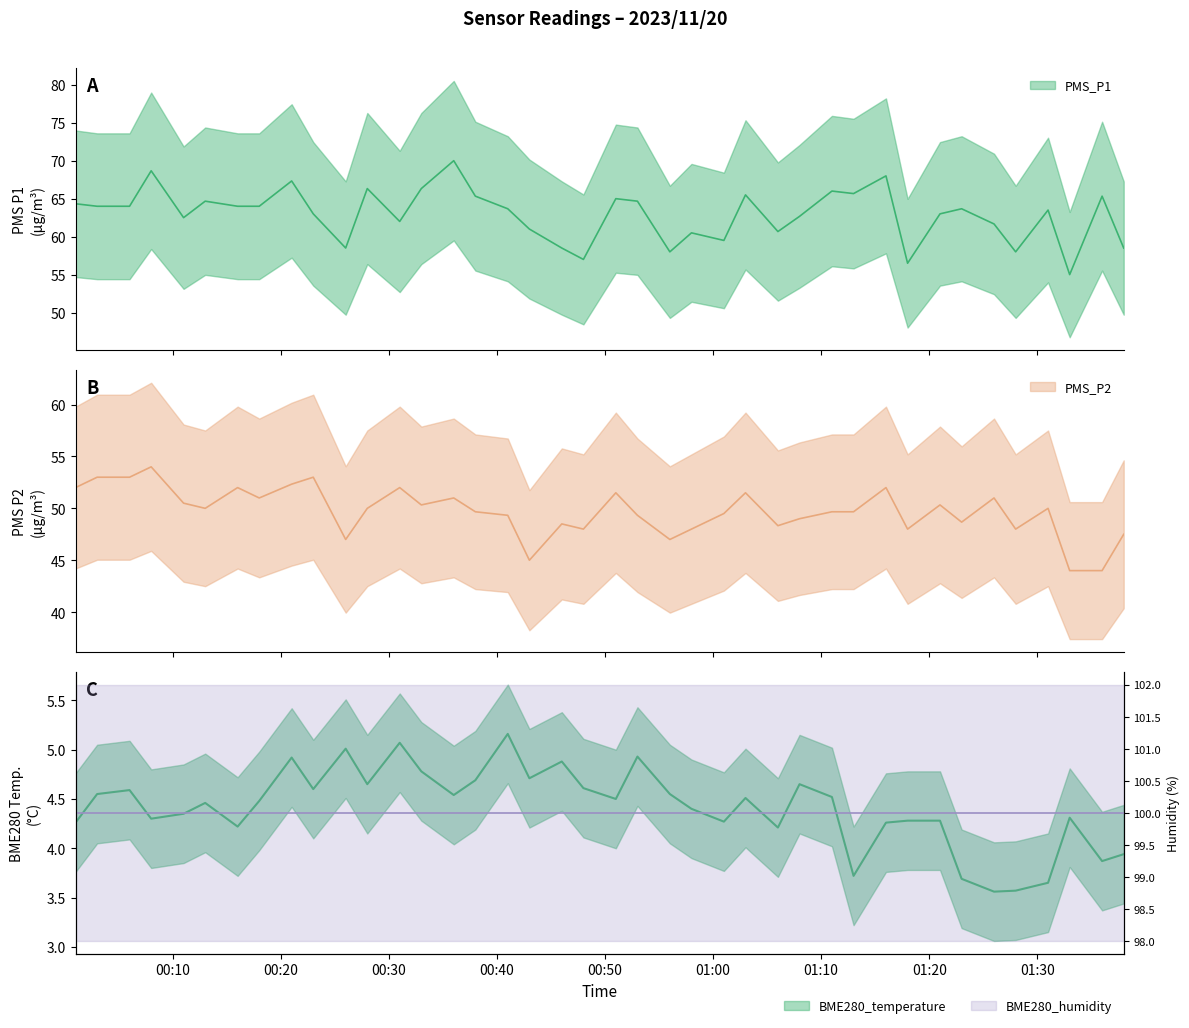

How many categories are shown in the chart?

40